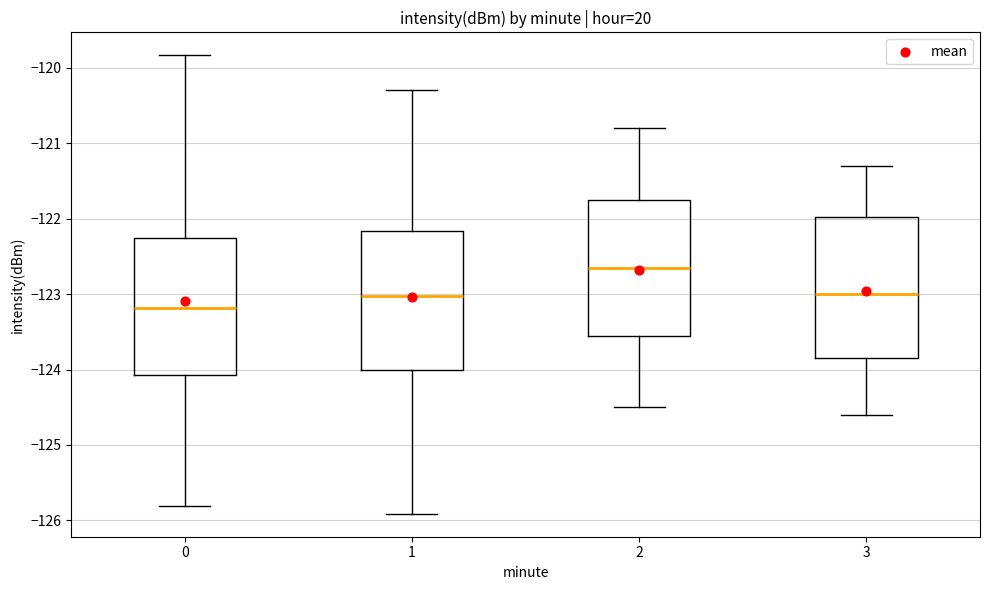

Reading left to right, read every box against the y-axis: the position of its median line, the range the box covers, and the ends of its whiskers. The values are not printed on the chart, so give them approximately, as read against the axis.

0: median -123.2, box -124.1 to -122.3, whiskers -125.8 to -119.8
1: median -123.0, box -124.0 to -122.2, whiskers -125.9 to -120.3
2: median -122.6, box -123.5 to -121.7, whiskers -124.5 to -120.8
3: median -123.0, box -123.8 to -122.0, whiskers -124.6 to -121.3